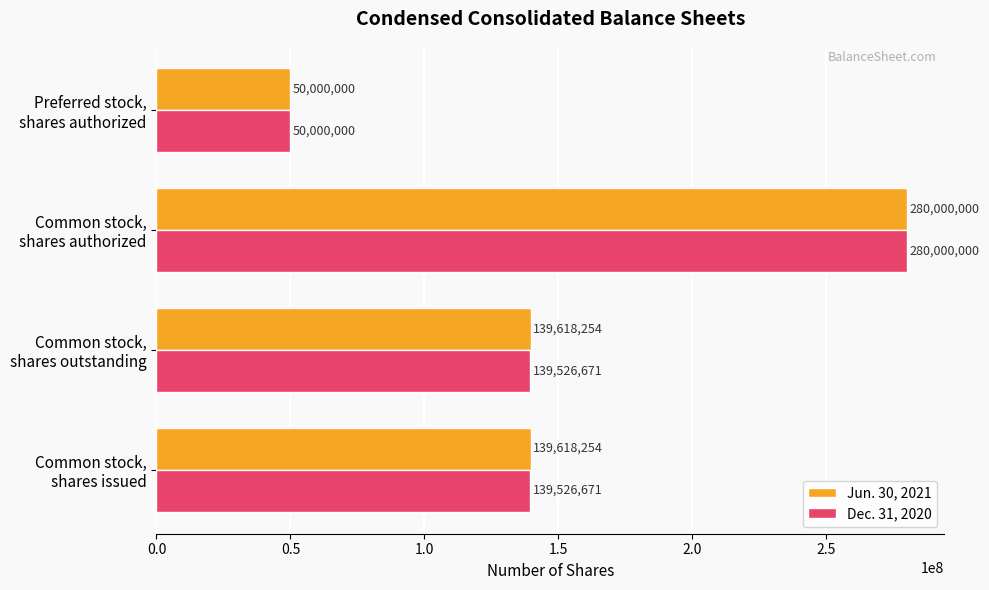

List the series in order of their overall mean, lowest first.

Dec. 31, 2020, Jun. 30, 2021